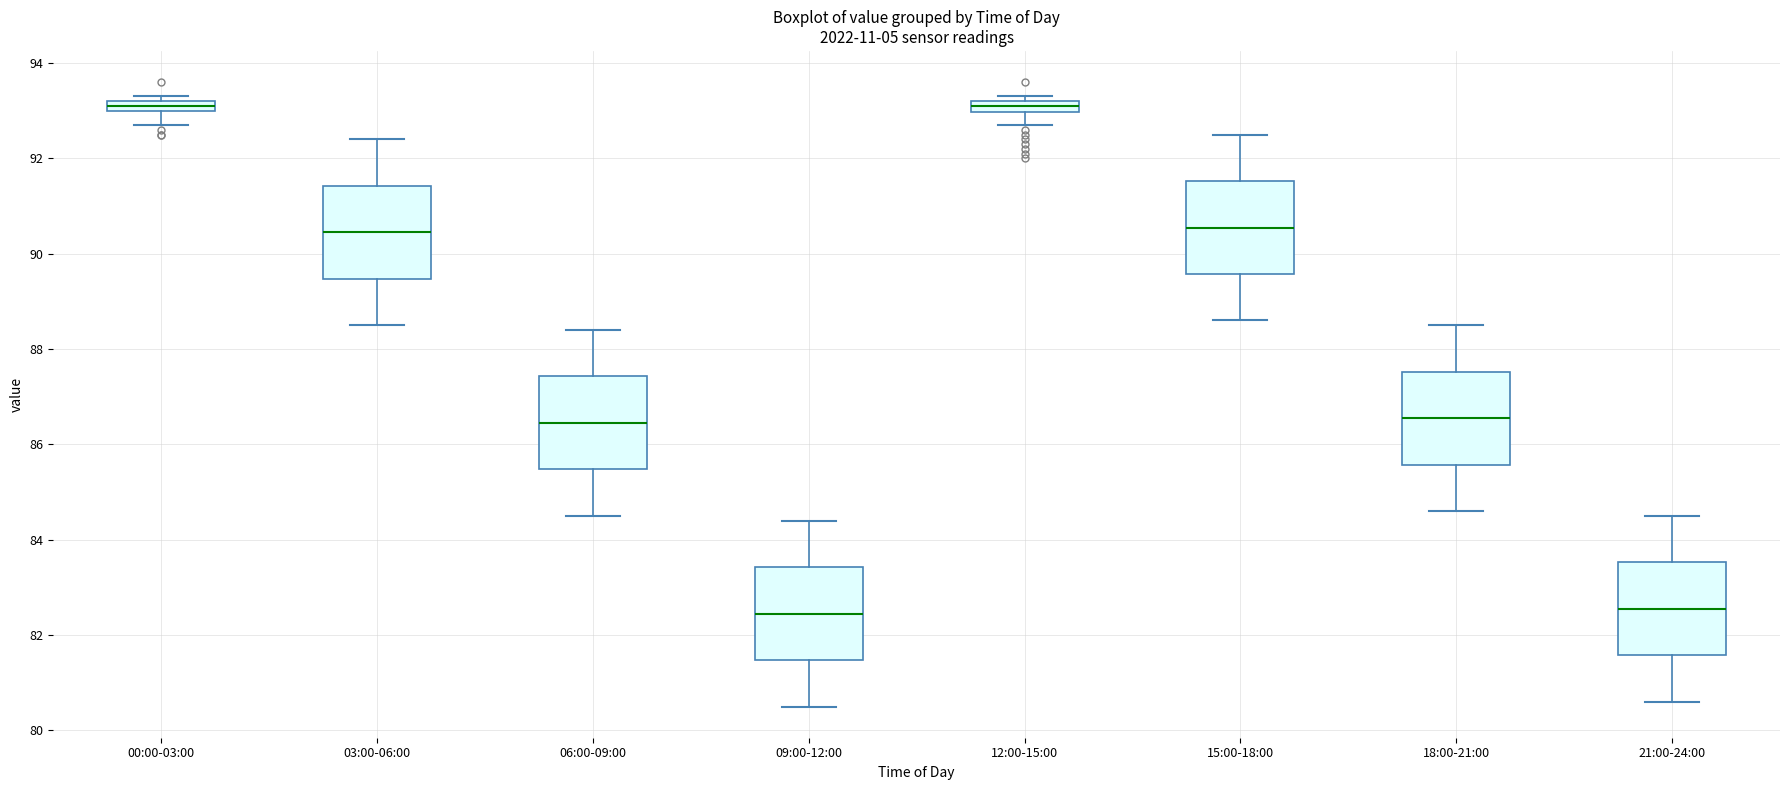

Where is the lower edge of the box for 12:00-15:00 on the y-axis? The values are not printed on the chart, so give them approximately, as read against the axis.

93.0